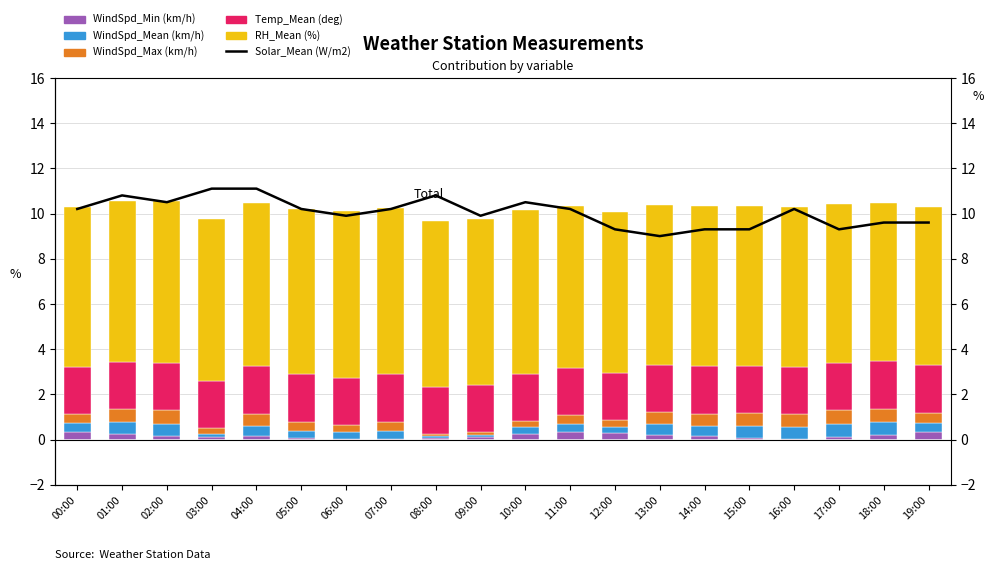

Reading left to right, list all the values displayed in this chart.

Solar_Mean (W/m2): 00:00=10.2	01:00=10.8	02:00=10.5	03:00=11.1	04:00=11.1	05:00=10.2	06:00=9.9	07:00=10.2	08:00=10.8	09:00=9.9	10:00=10.5	11:00=10.2	12:00=9.3	13:00=9.0	14:00=9.3	15:00=9.3	16:00=10.2	17:00=9.3	18:00=9.6	19:00=9.6
WindSpd_Min (km/h): 00:00=0.3	01:00=0.3	02:00=0.1	03:00=0.1	04:00=0.1	05:00=0.1	06:00=0.0	07:00=0.0	08:00=0.1	09:00=0.1	10:00=0.3	11:00=0.3	12:00=0.3	13:00=0.2	14:00=0.1	15:00=0.1	16:00=0.0	17:00=0.1	18:00=0.2	19:00=0.3
WindSpd_Mean (km/h): 00:00=0.4	01:00=0.5	02:00=0.5	03:00=0.1	04:00=0.5	05:00=0.3	06:00=0.3	07:00=0.4	08:00=0.1	09:00=0.1	10:00=0.3	11:00=0.4	12:00=0.3	13:00=0.5	14:00=0.5	15:00=0.5	16:00=0.5	17:00=0.6	18:00=0.6	19:00=0.4
WindSpd_Max (km/h): 00:00=0.4	01:00=0.6	02:00=0.6	03:00=0.3	04:00=0.5	05:00=0.4	06:00=0.3	07:00=0.4	08:00=0.1	09:00=0.1	10:00=0.3	11:00=0.4	12:00=0.3	13:00=0.5	14:00=0.5	15:00=0.6	16:00=0.6	17:00=0.6	18:00=0.6	19:00=0.5
Temp_Mean (deg): 00:00=2.1	01:00=2.1	02:00=2.1	03:00=2.1	04:00=2.1	05:00=2.1	06:00=2.1	07:00=2.1	08:00=2.1	09:00=2.1	10:00=2.1	11:00=2.1	12:00=2.1	13:00=2.1	14:00=2.1	15:00=2.1	16:00=2.1	17:00=2.1	18:00=2.1	19:00=2.1
RH_Mean (%): 00:00=7.0	01:00=7.1	02:00=7.2	03:00=7.2	04:00=7.2	05:00=7.3	06:00=7.4	07:00=7.4	08:00=7.3	09:00=7.3	10:00=7.3	11:00=7.2	12:00=7.1	13:00=7.1	14:00=7.1	15:00=7.1	16:00=7.1	17:00=7.0	18:00=7.0	19:00=7.0